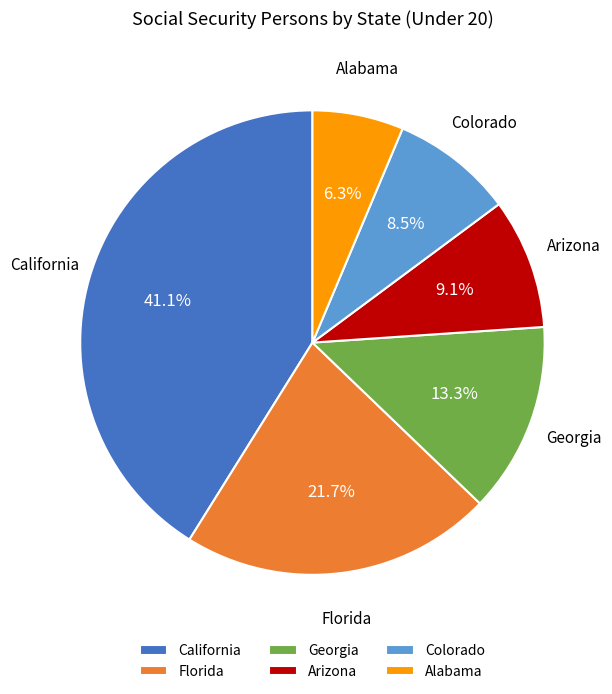

Count the number of slices in the pie.

6